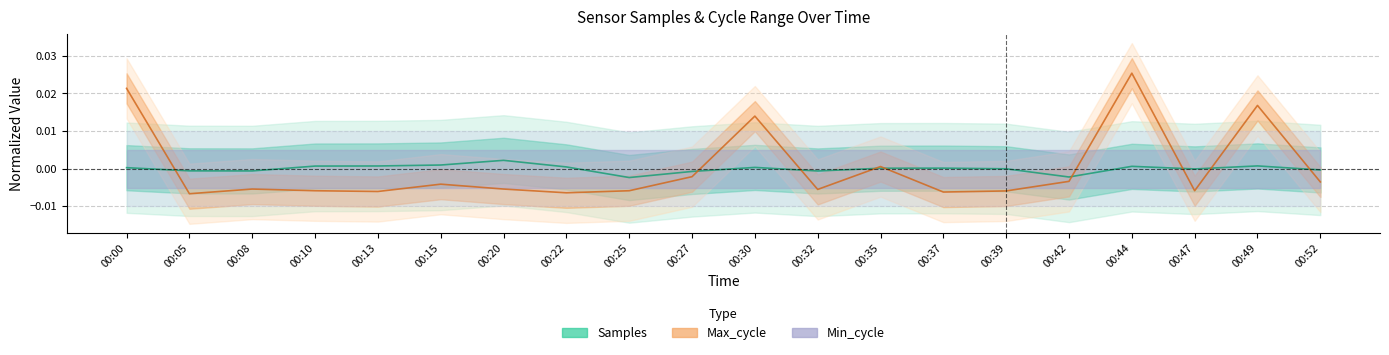

In Samples, how many points are higher than both neighbors (excluding endpoints)?

5